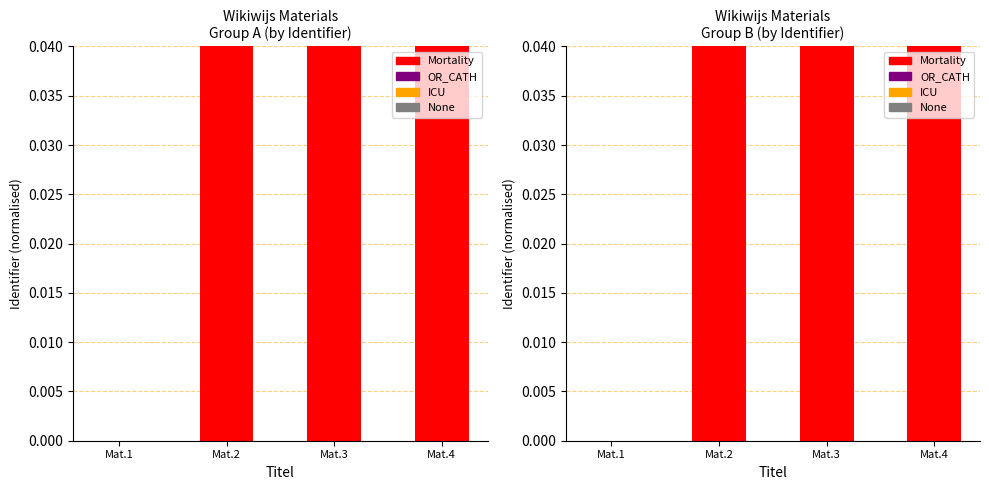

Which series has the largest total across all categories?

None